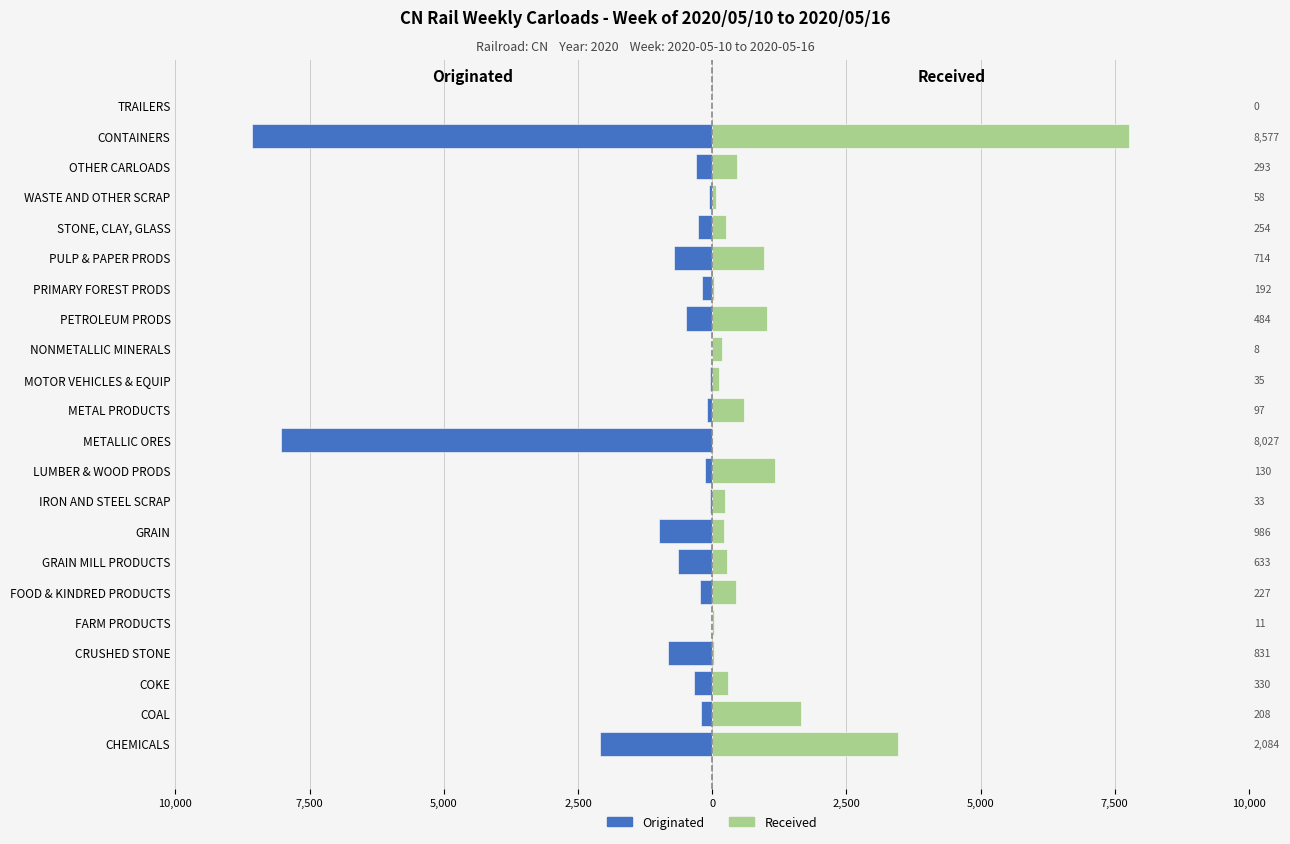

Read the Originated value at COAL, to the nearest 10.

-210